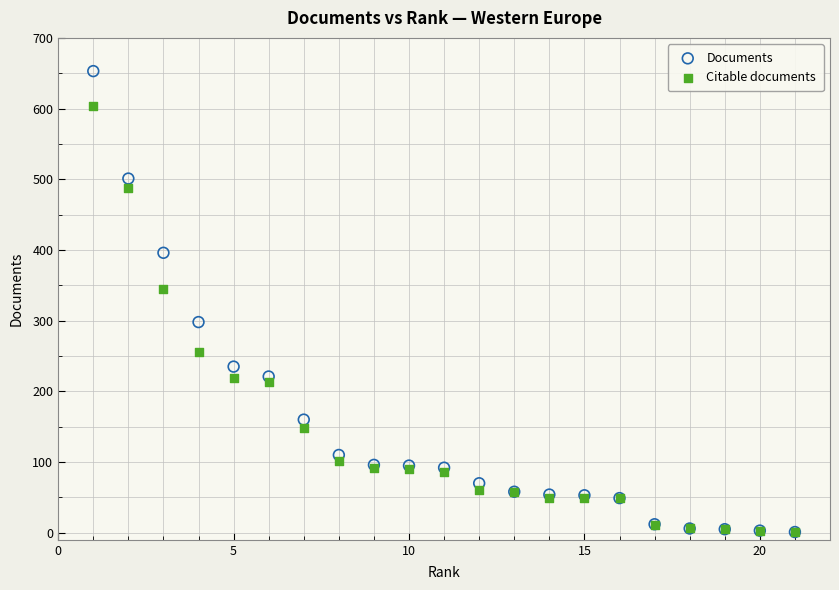

Across all series, what Y value is closest to 327?

345